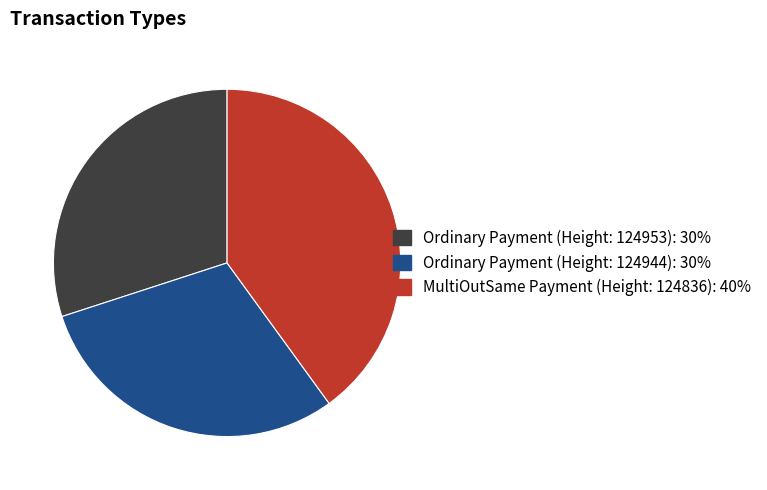

Does Ordinary Payment (Height: 124944) represent more than half of the total?

No